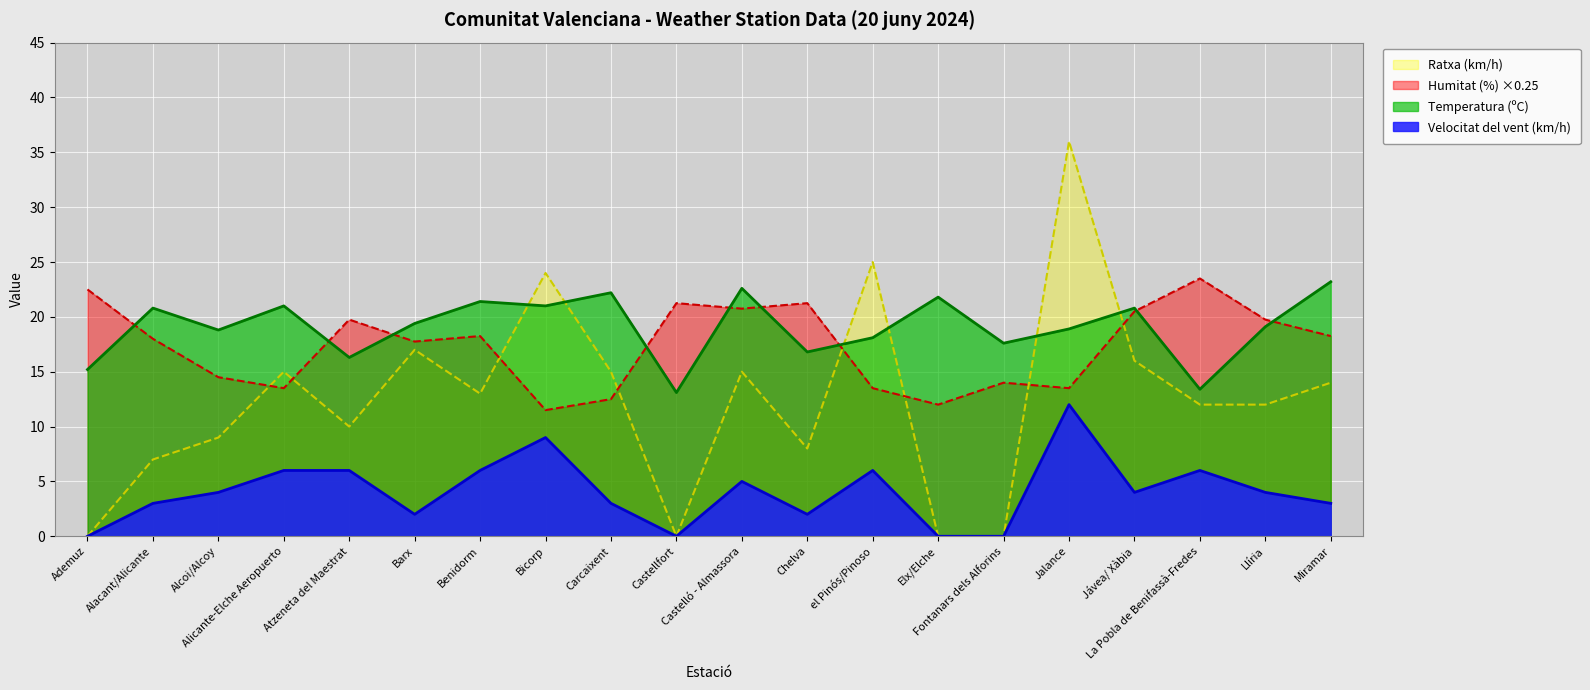

Reading left to right, what are all the values shown in this chart?

Temperatura (ºC): 15.2	20.8	18.8	21.0	16.3	19.4	21.4	21.0	22.2	13.1	22.6	16.8	18.1	21.8	17.6	18.9	20.8	13.4	19.1	23.2
Humitat (%): 22.5	18.0	14.5	13.5	19.8	17.8	18.2	11.5	12.5	21.2	20.8	21.2	13.5	12.0	14.0	13.5	20.5	23.5	19.8	18.2
Velocitat del vent (km/h): 0.0	3.0	4.0	6.0	6.0	2.0	6.0	9.0	3.0	0.0	5.0	2.0	6.0	0.0	0.0	12.0	4.0	6.0	4.0	3.0
Ratxa (km/h): 0.0	7.0	9.0	15.0	10.0	17.0	13.0	24.0	15.0	0.0	15.0	8.0	25.0	0.0	0.0	36.0	16.0	12.0	12.0	14.0